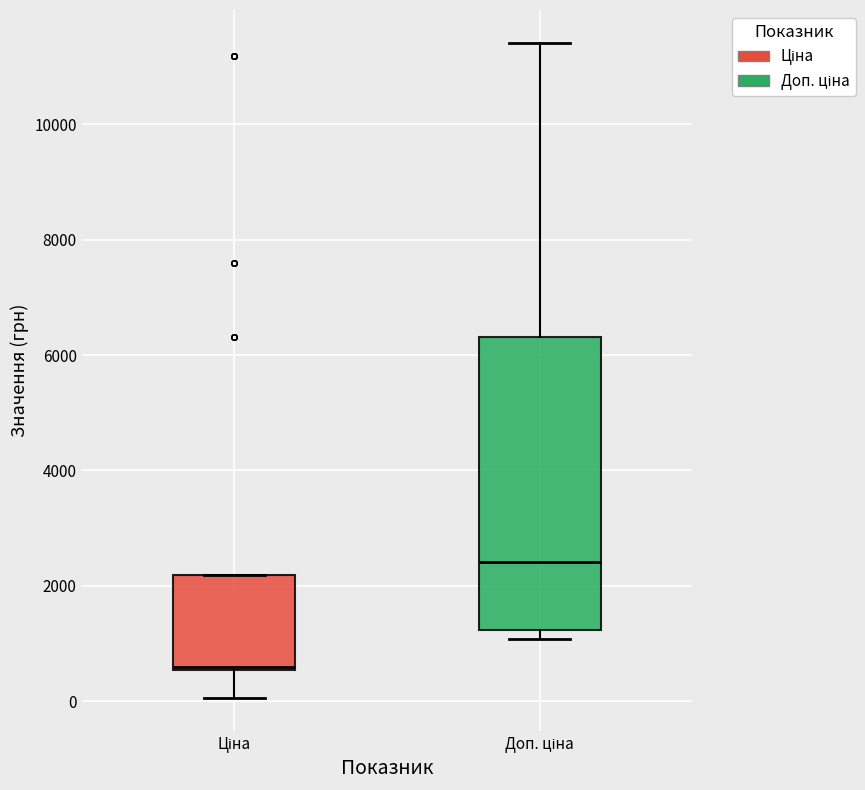

Which box's median line is the lowest?

Ціна